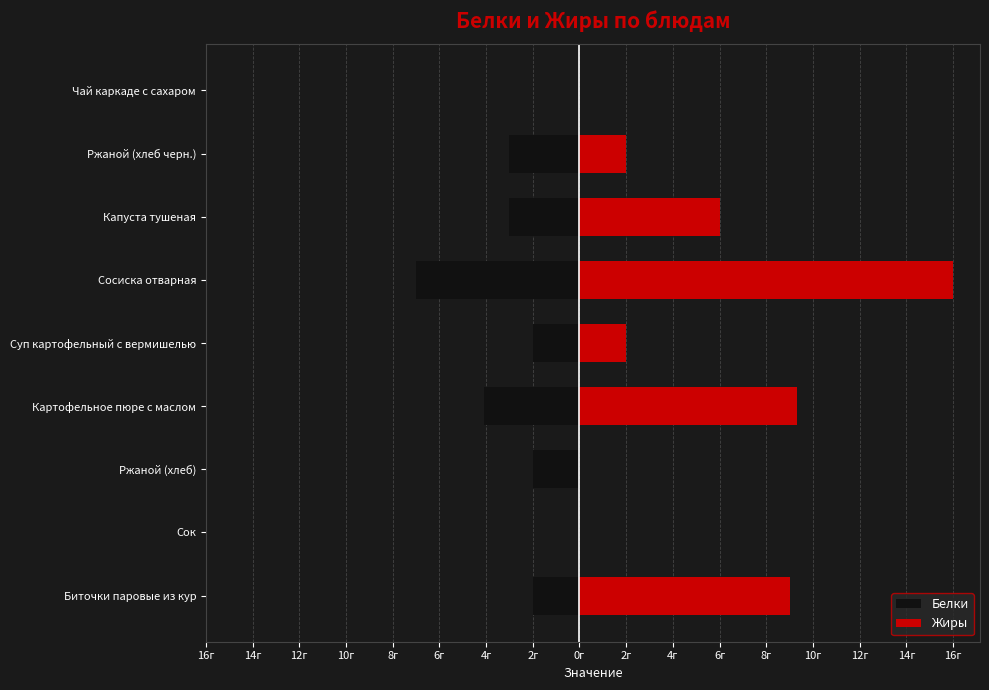

At how many categories does at least one series exceed -2?

9